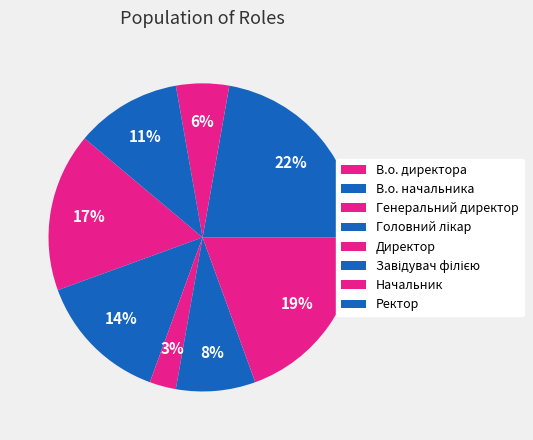

Which slice is the largest?

Завідувач філією